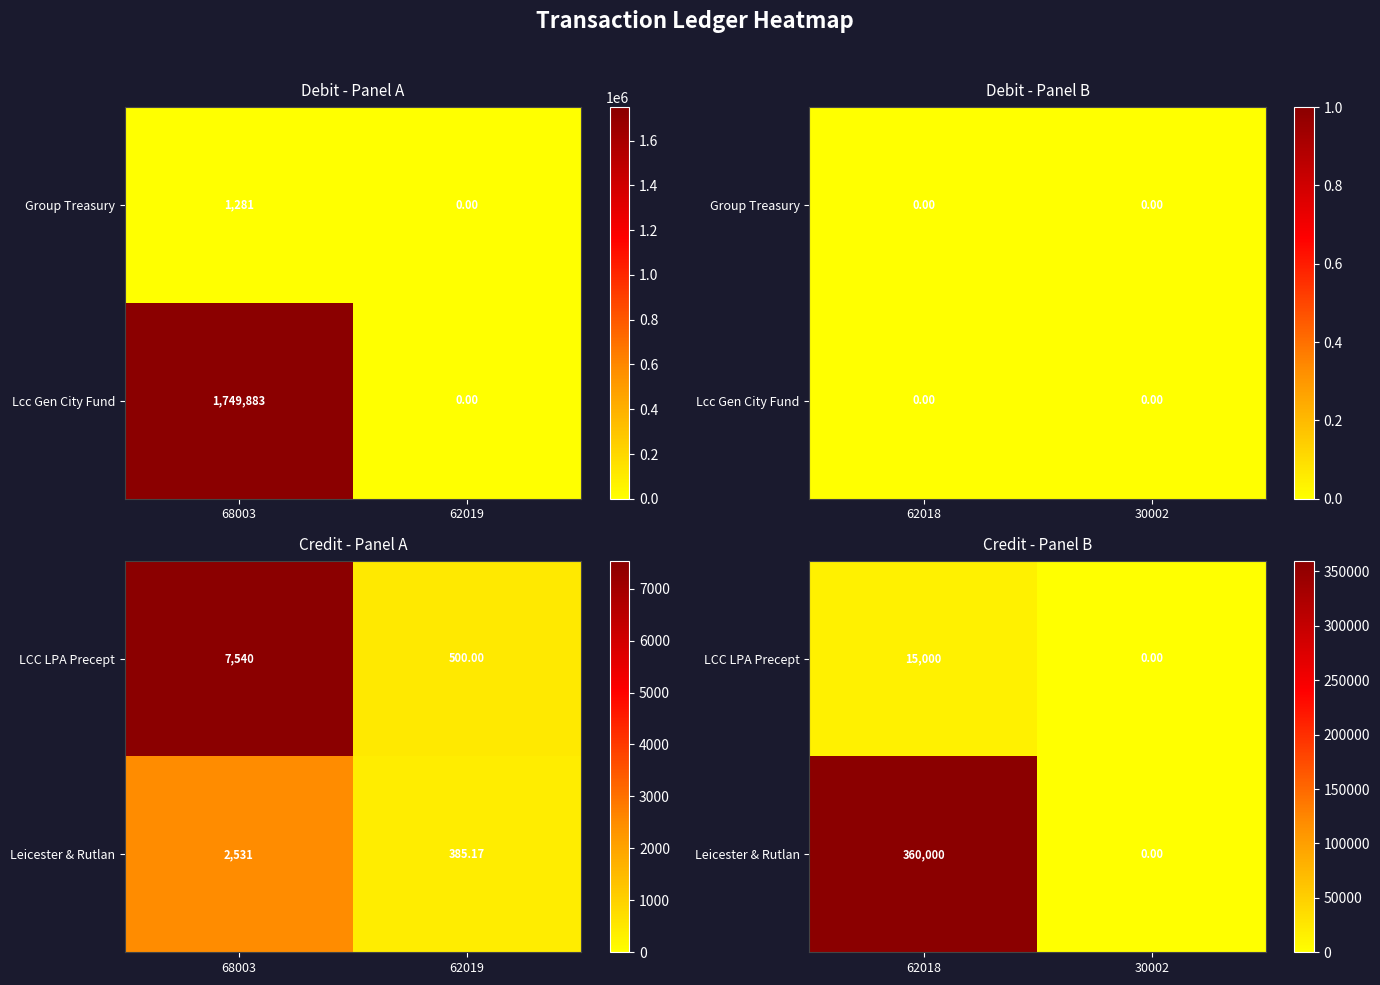

Which has a higher value, 30002 or 62018?

62018